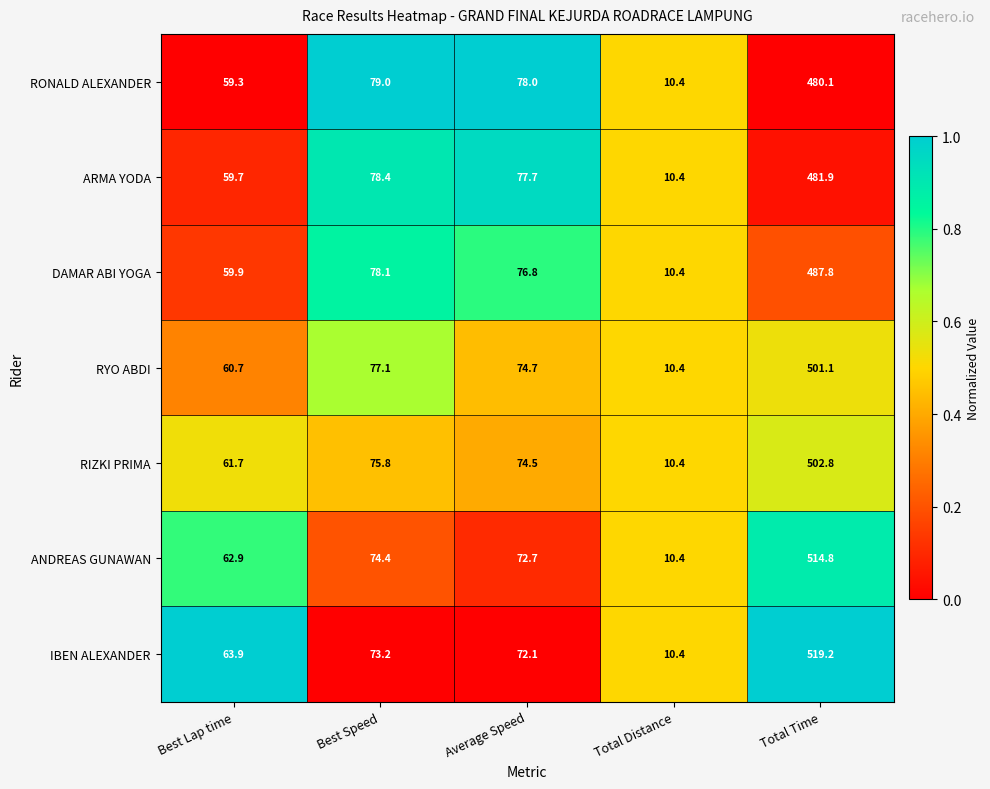

Which series changed the most between Best Lap time and Best Speed?

RONALD ALEXANDER